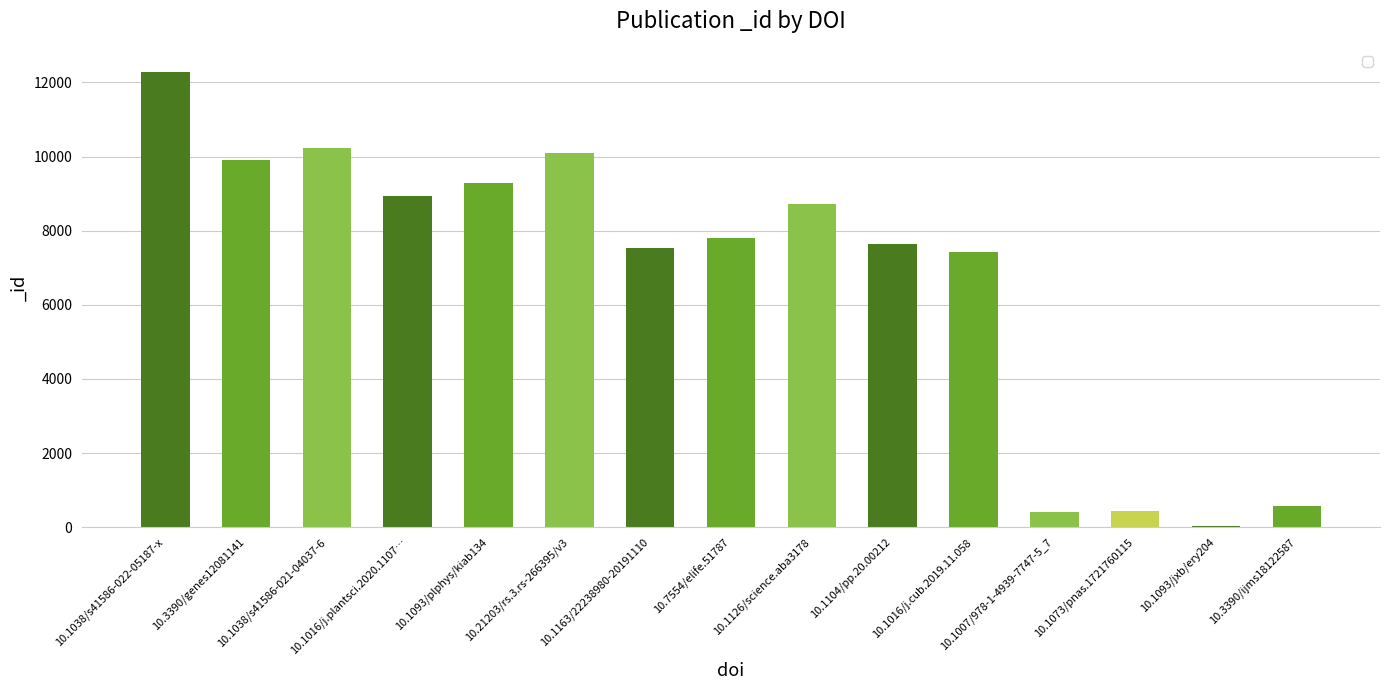

What is the sum of all values?

101304